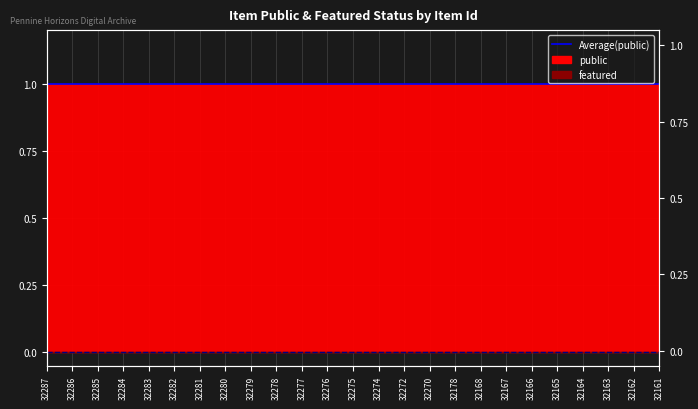

What is the maximum value shown in the chart?

1